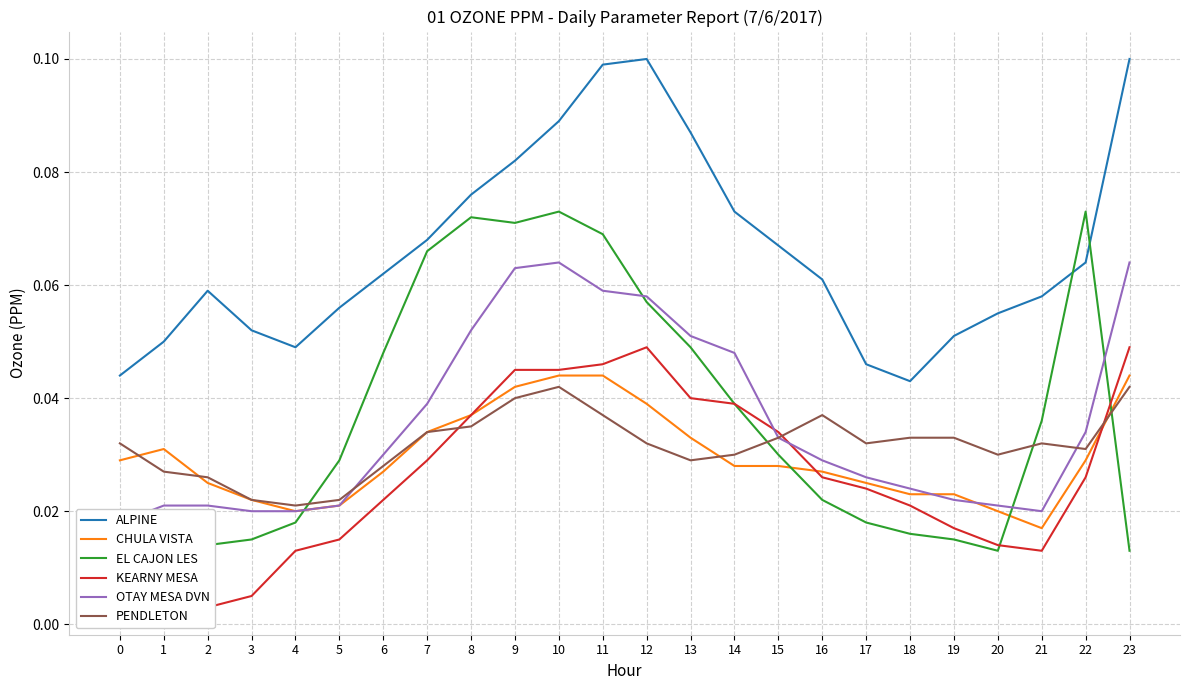

At how many categories does at least one series exceed 0?

24